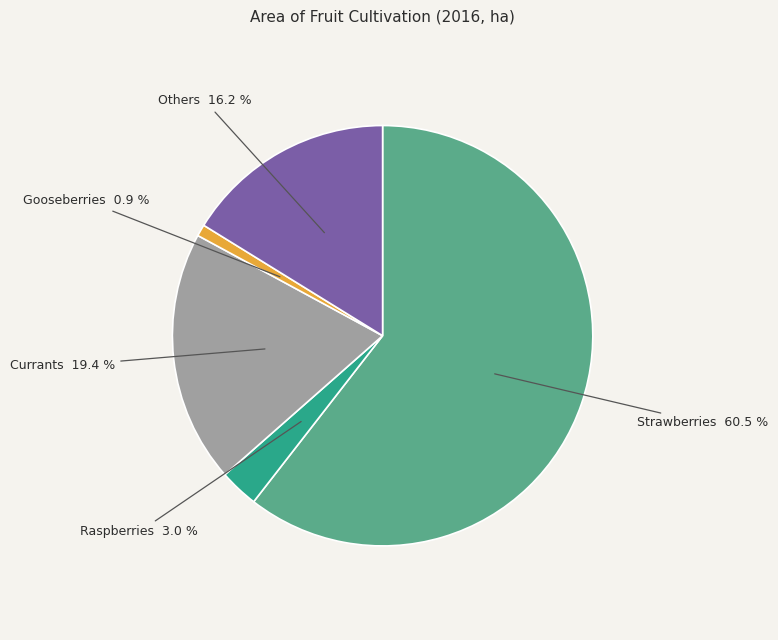

True or false: Others accounts for 16% of the total.

True